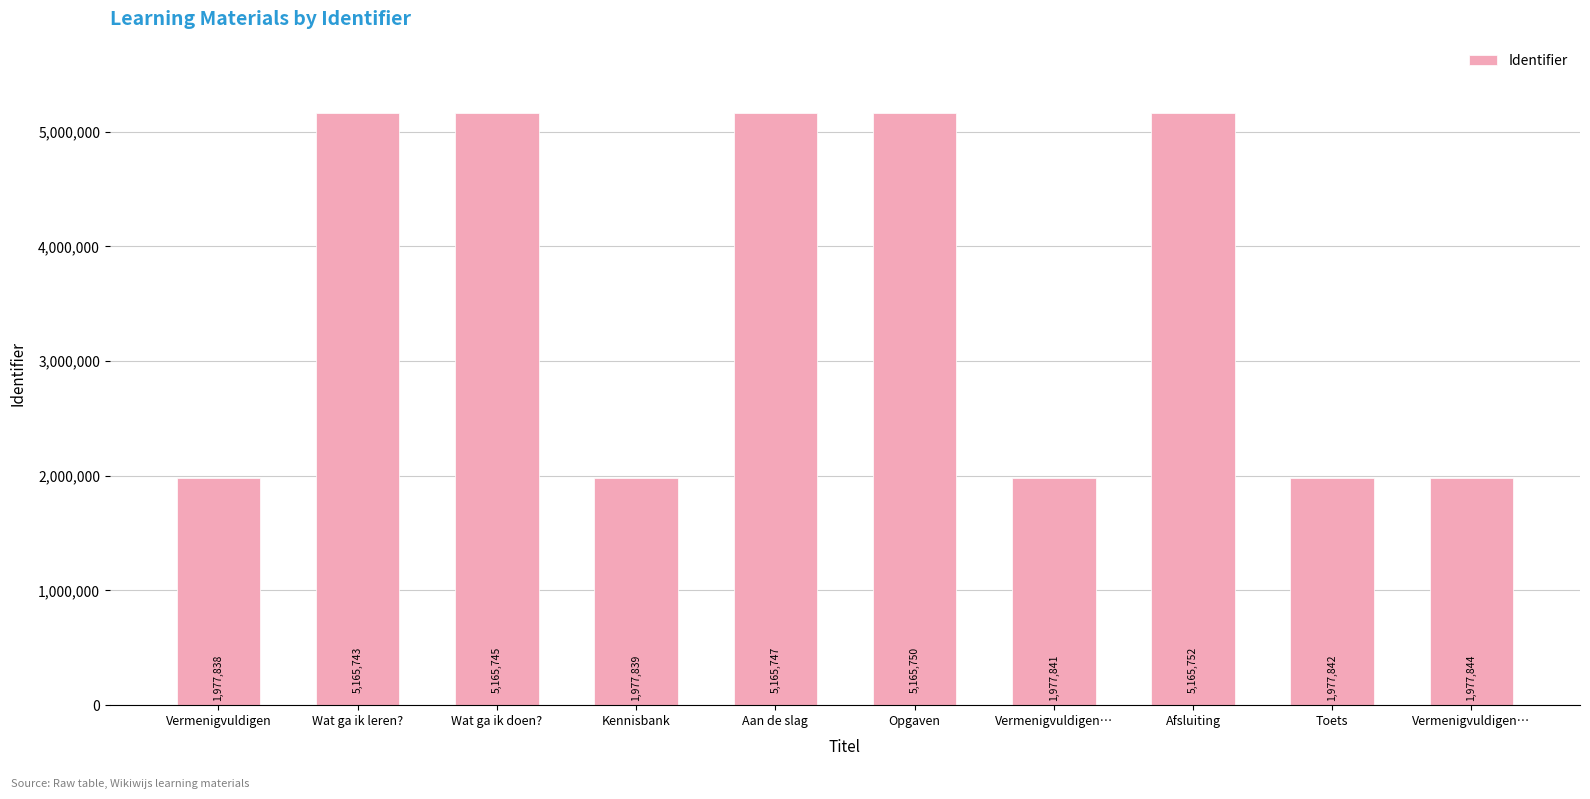

Rank the categories by value from highest to lowest.

Afsluiting, Opgaven, Aan de slag, Wat ga ik doen?, Wat ga ik leren?, Vermenigvuldigen…, Toets, Vermenigvuldigen…, Kennisbank, Vermenigvuldigen